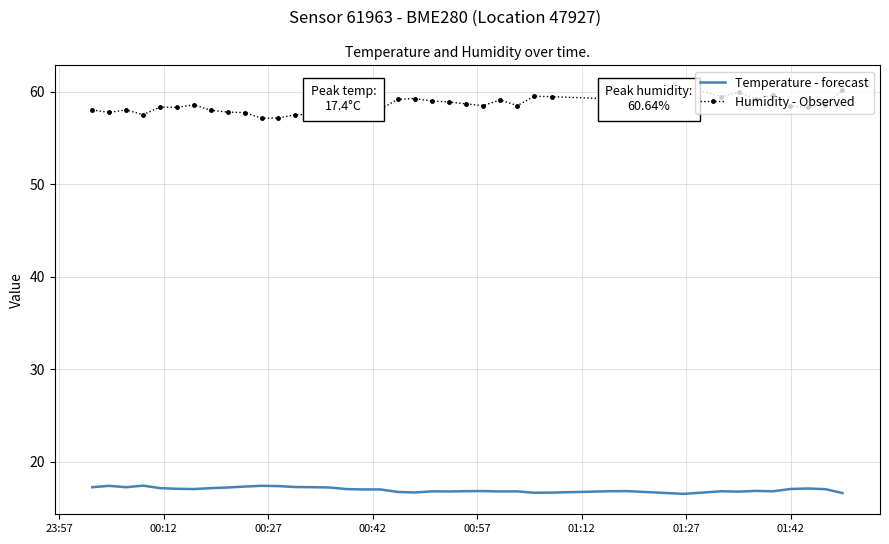

List the series in order of their peak value, lowest first.

Temperature - forecast, Humidity - Observed